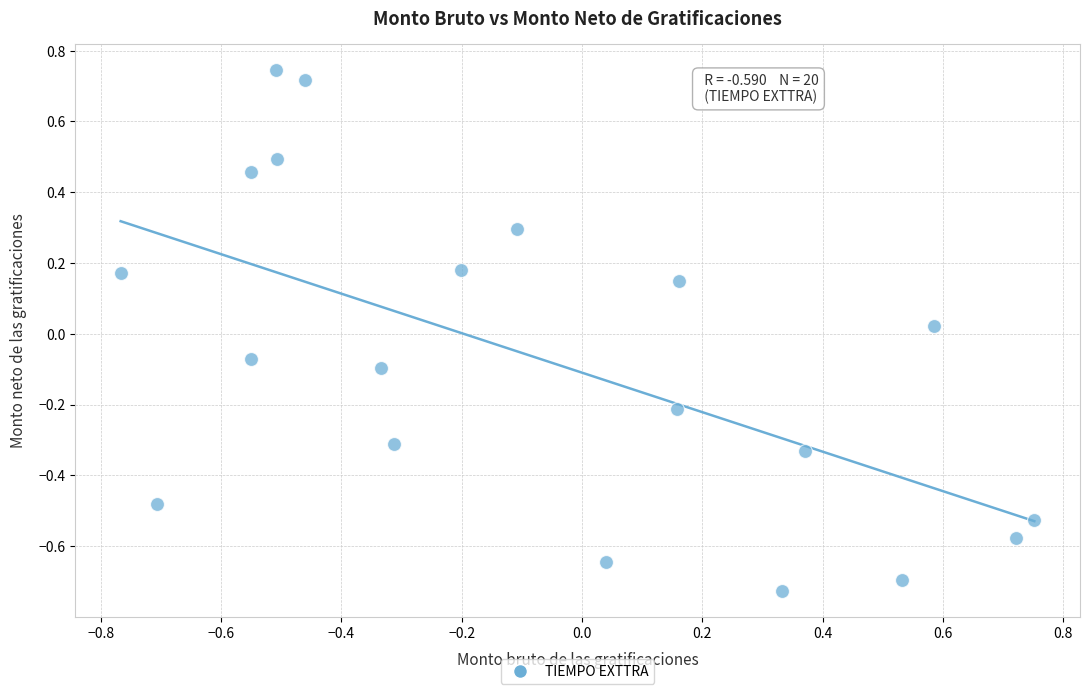

What is the range of Y values (max minus min)?

1.5